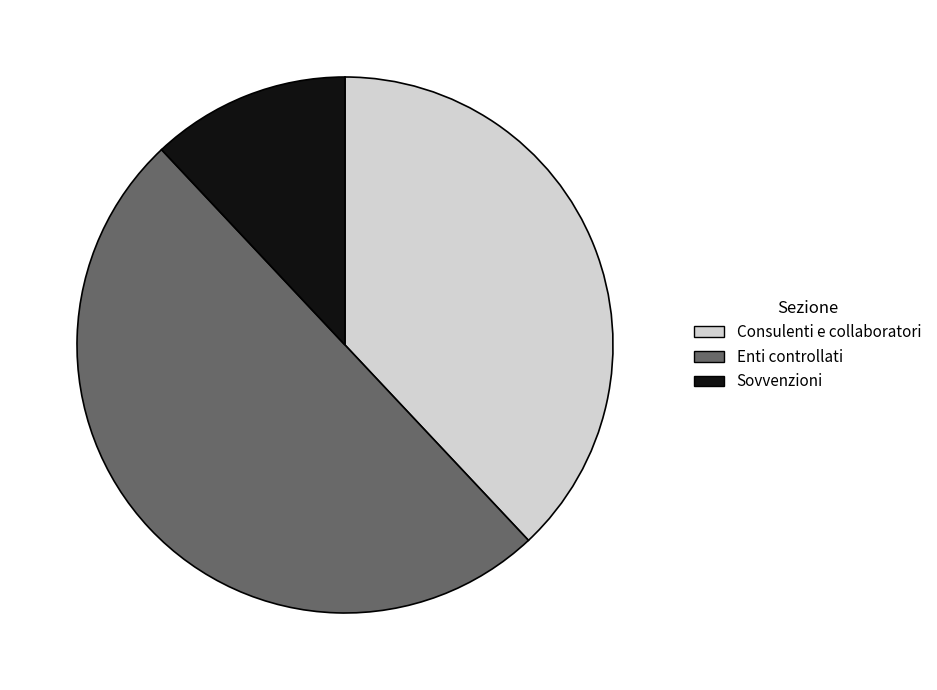

How many slices are in this pie chart?

3